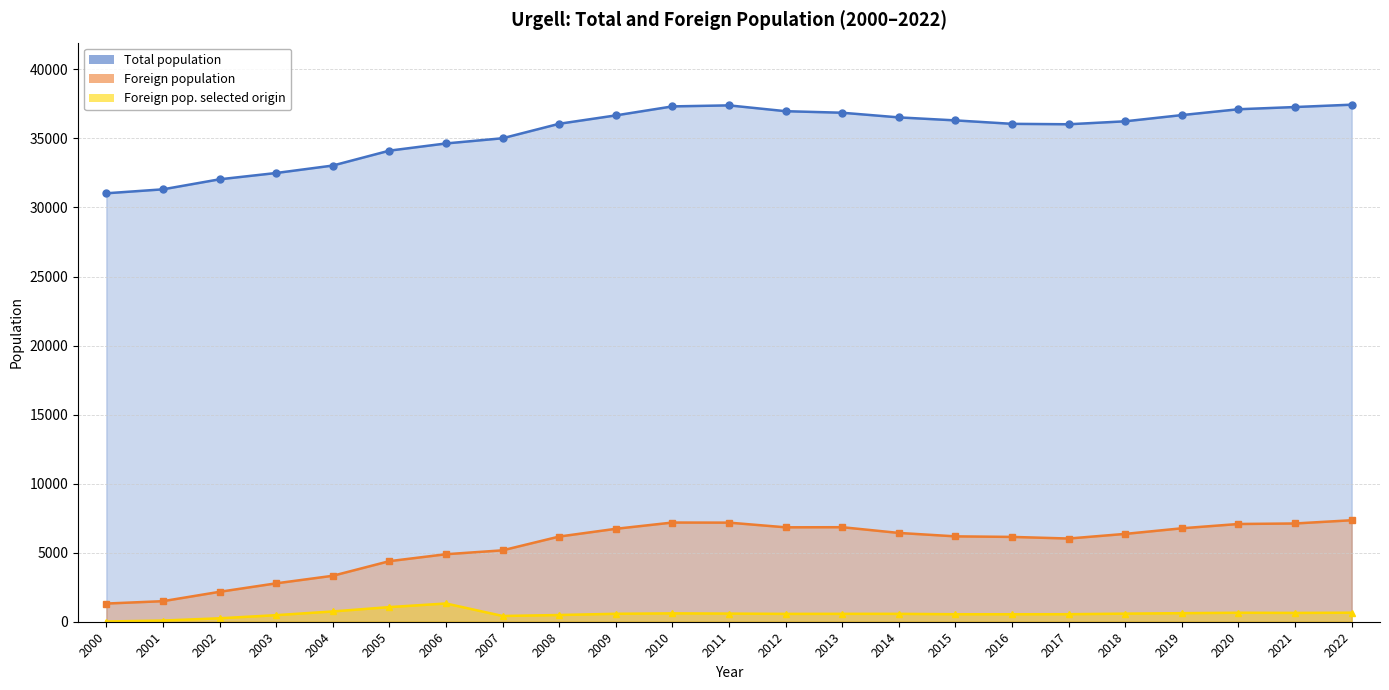

Reading left to right, extract all data points from this chart.

Total population: 2000=31029	2001=31316	2002=32042	2003=32498	2004=33038	2005=34117	2006=34638	2007=35015	2008=36064	2009=36670	2010=37322	2011=37396	2012=36975	2013=36863	2014=36526	2015=36308	2016=36059	2017=36028	2018=36243	2019=36693	2020=37116	2021=37276	2022=37447
Foreign population: 2000=1317	2001=1489	2002=2167	2003=2781	2004=3328	2005=4387	2006=4889	2007=5171	2008=6169	2009=6730	2010=7184	2011=7177	2012=6838	2013=6846	2014=6431	2015=6183	2016=6143	2017=6026	2018=6362	2019=6768	2020=7079	2021=7116	2022=7350
Foreign pop. selected origin: 2000=16	2001=86	2002=249	2003=476	2004=745	2005=1060	2006=1321	2007=417	2008=487	2009=576	2010=607	2011=590	2012=569	2013=573	2014=572	2015=542	2016=541	2017=544	2018=587	2019=620	2020=651	2021=639	2022=654